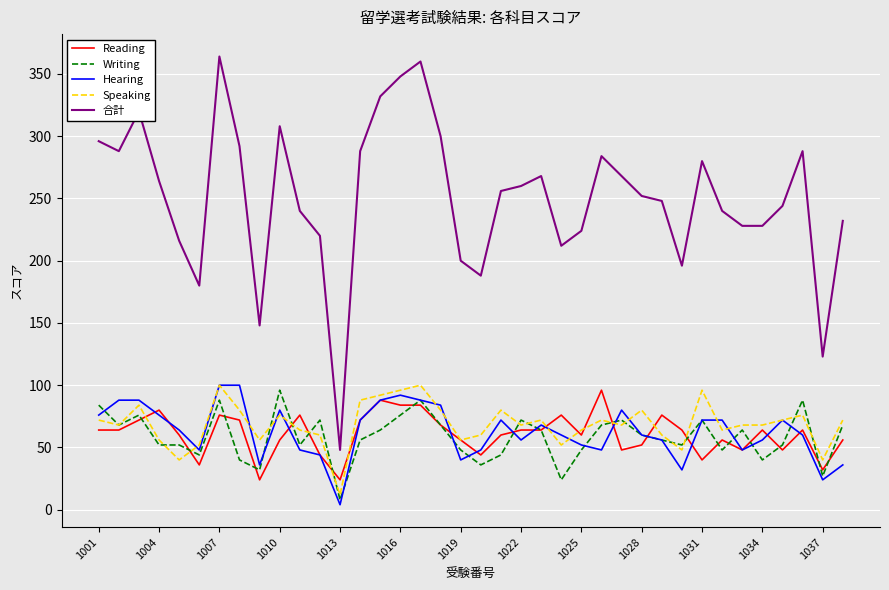

At how many categories does at least one series exceed 186?

34